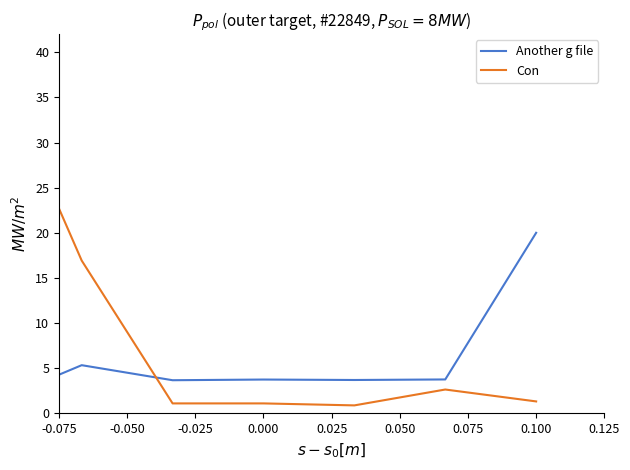

Which series has the widest spread of values?

Con